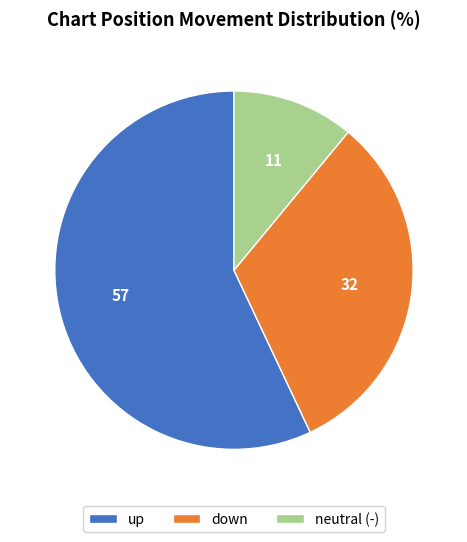

Count the number of slices in the pie.

3